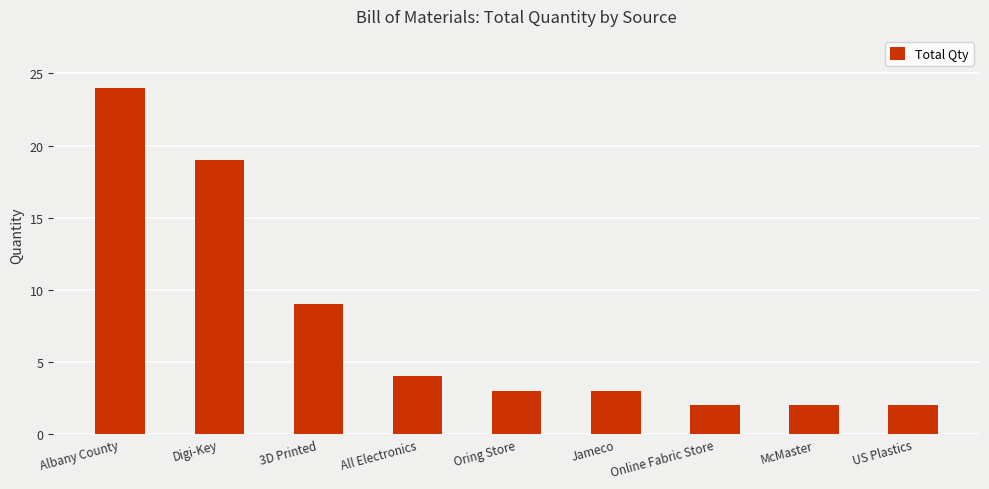

What is the change in value from Albany County to Oring Store?

-21